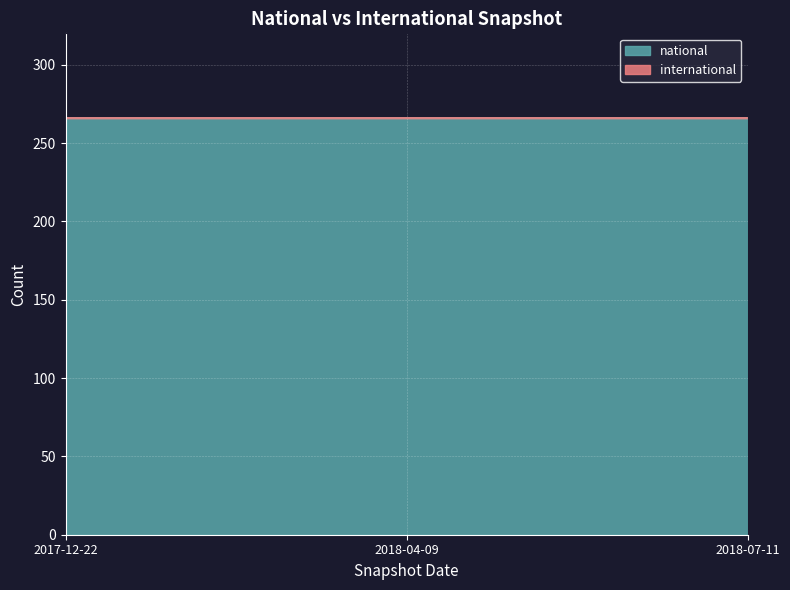

List the series in order of their overall mean, lowest first.

international, national